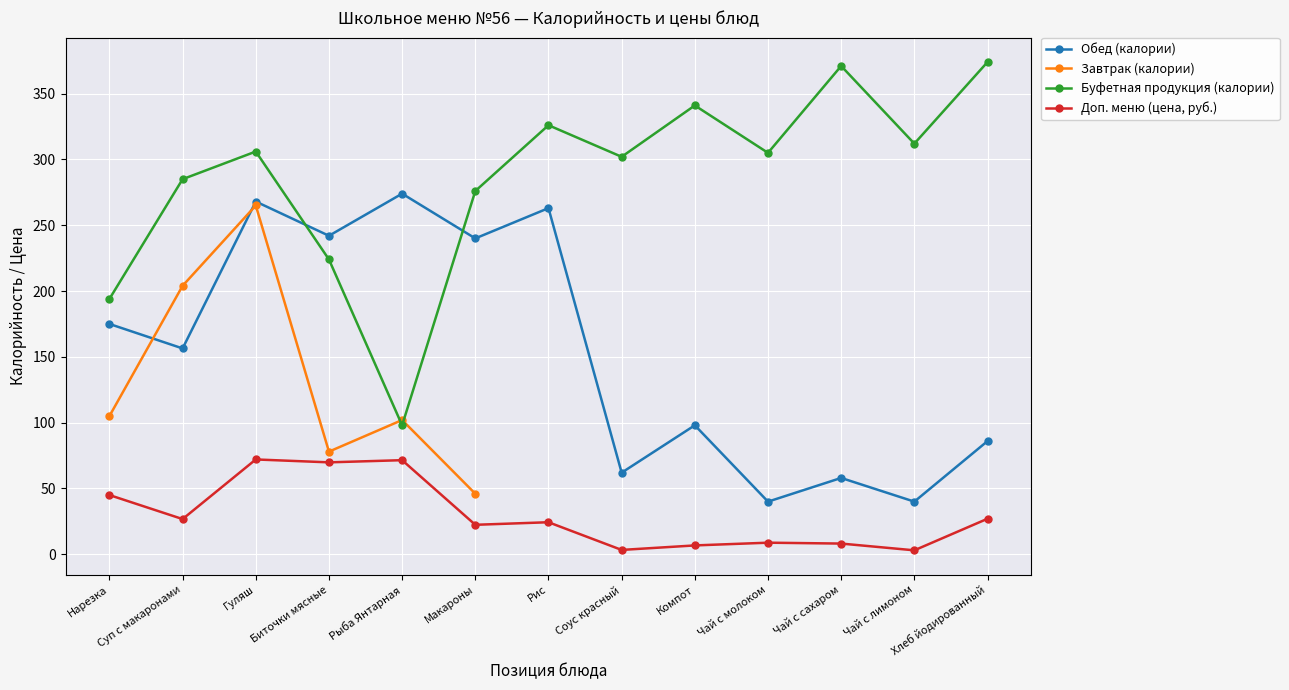

What is the label of the 7th point from the right?

Рис